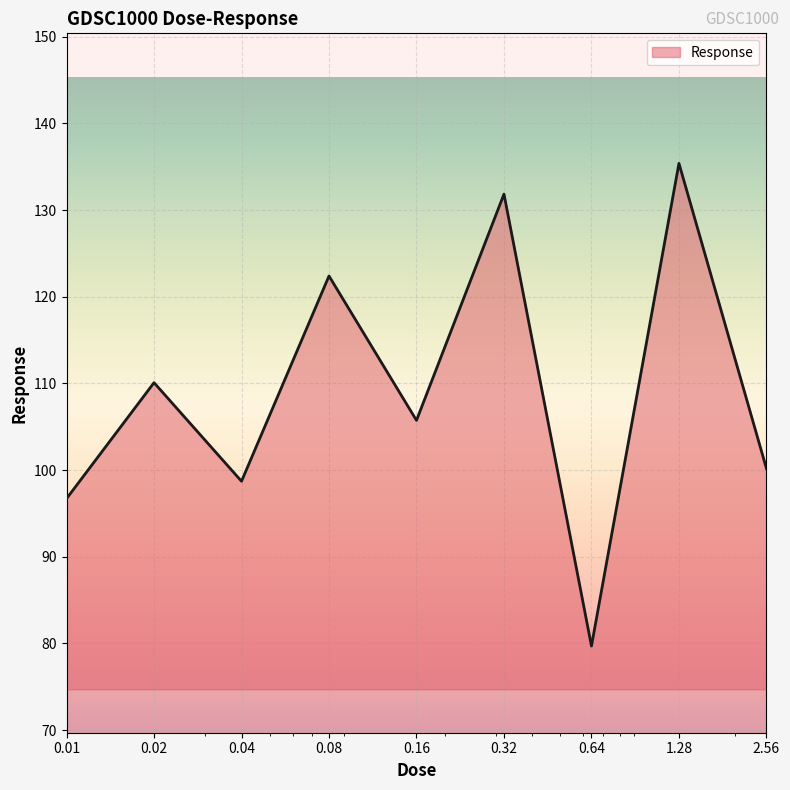

Count the number of data series in this chart.

1